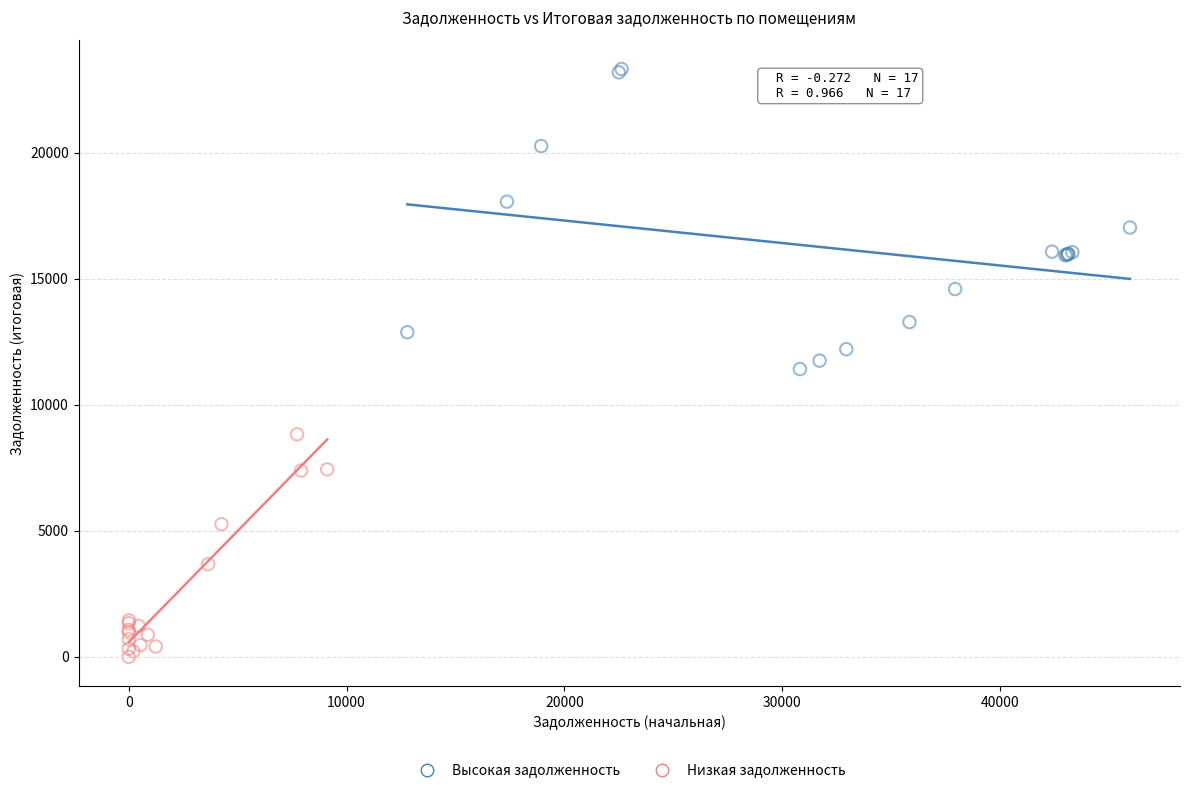

Which series has the largest Y range (max minus min)?

Высокая задолженность